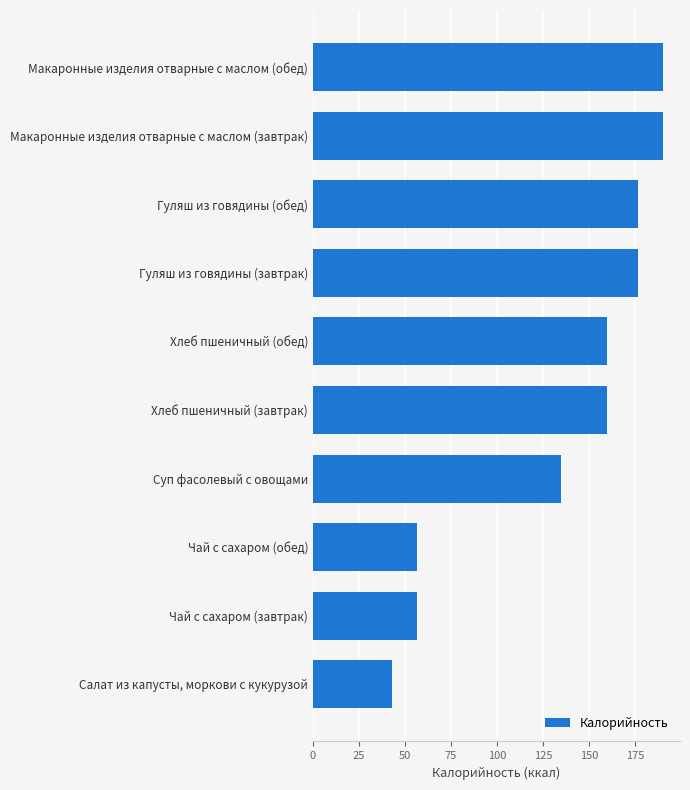

What is the smallest value displayed?

43.0